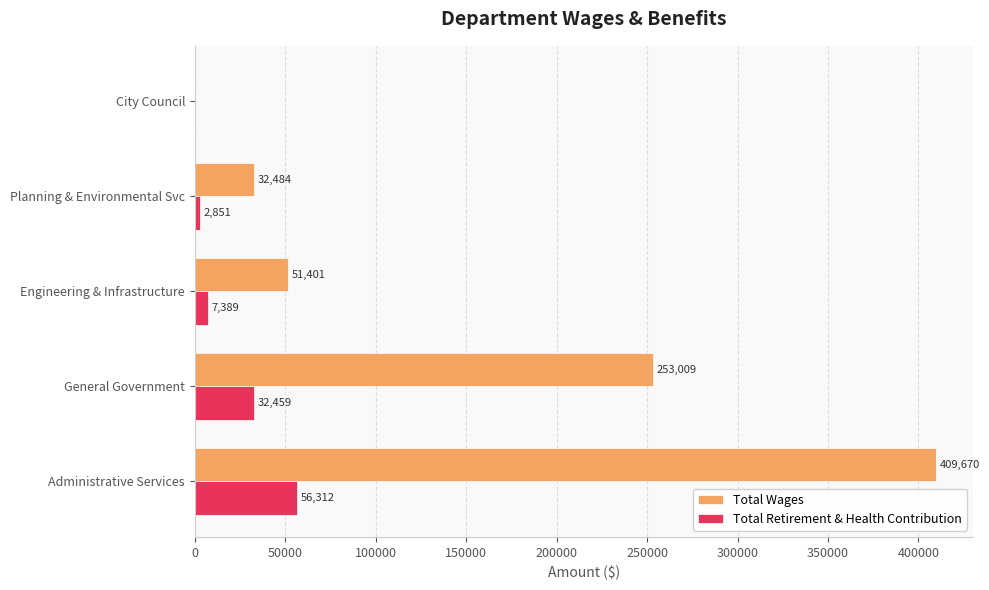

Where is Total Wages nearest to the value 204835?

General Government